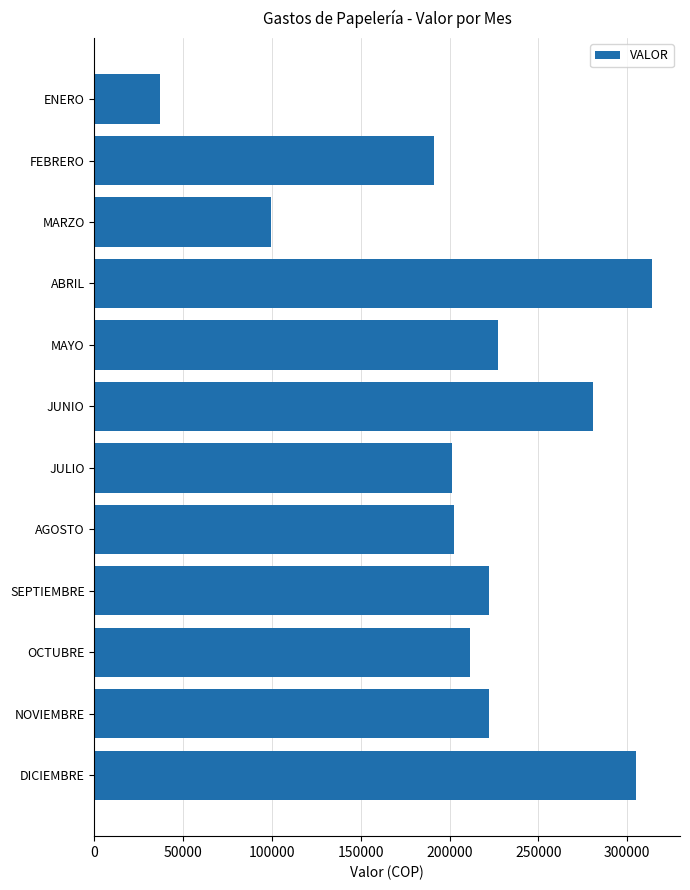

True or false: the data shows 99516 at MARZO.

True